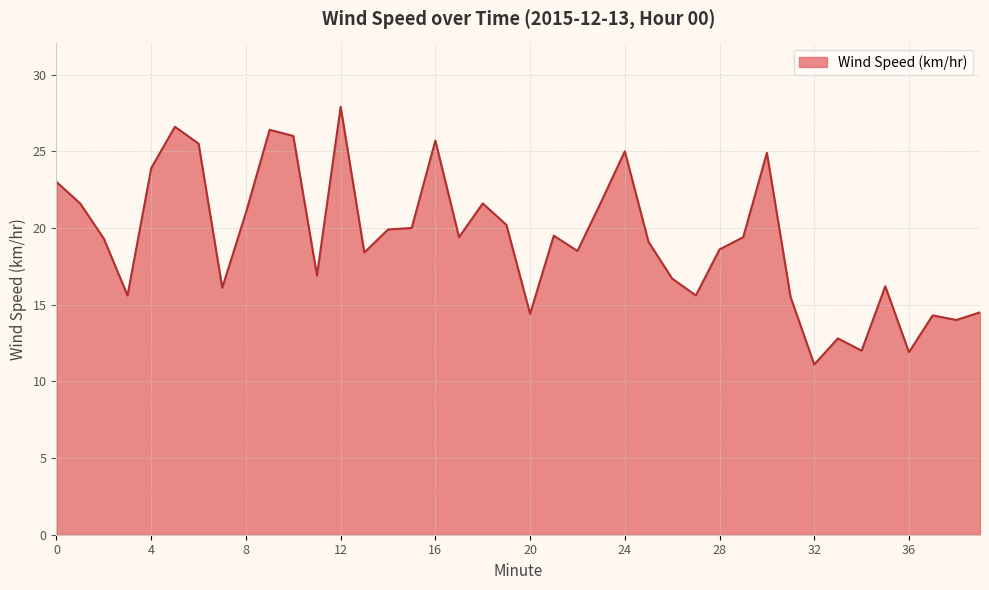

What is the smallest value displayed?

11.1